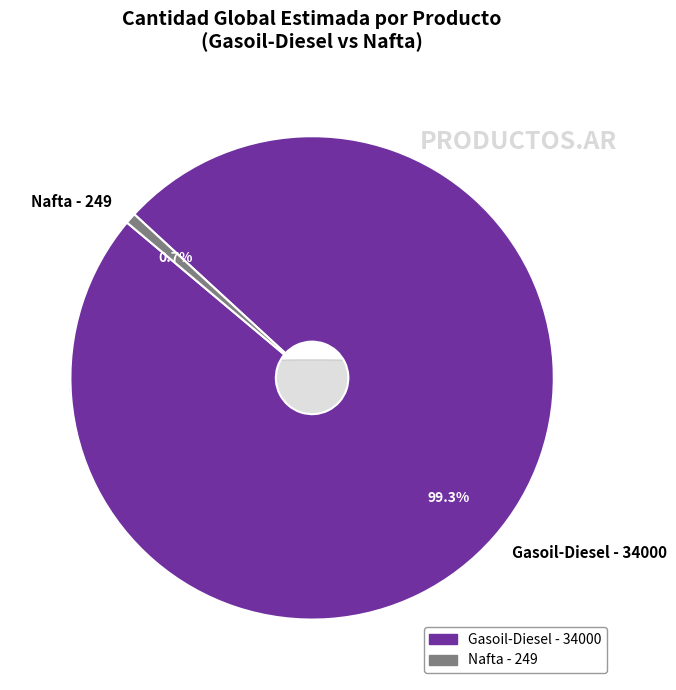

To the nearest percent, what is the difference between the Gasoil-Diesel and Nafta slice percentages?

99%